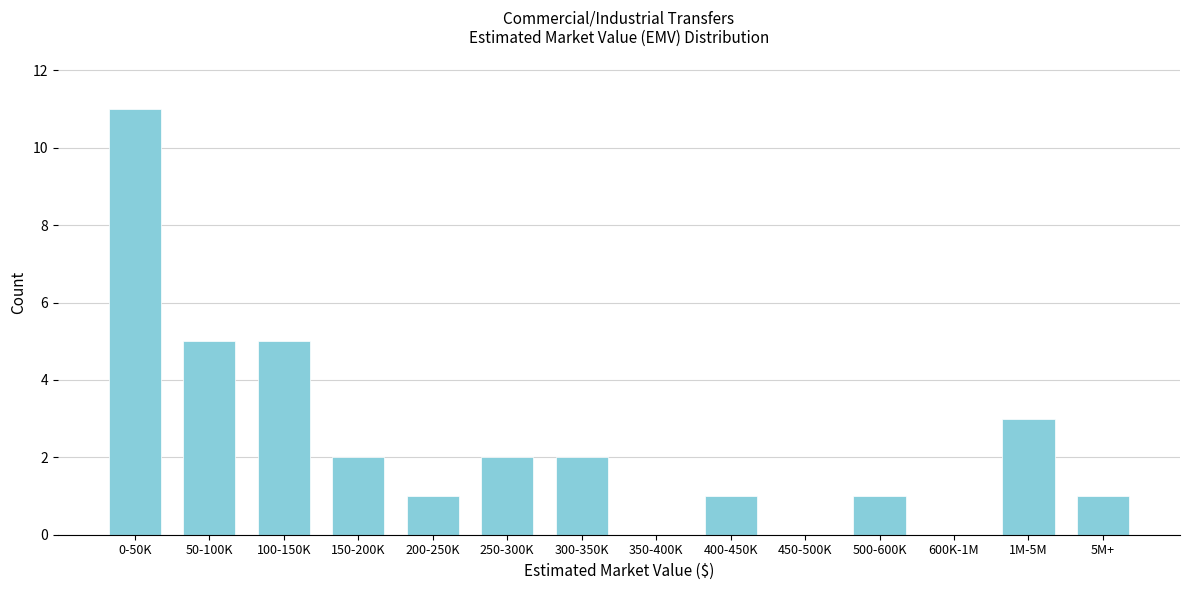

Reading left to right, transcribe all the data shown in this chart.

0-50K=11	50-100K=5	100-150K=5	150-200K=2	200-250K=1	250-300K=2	300-350K=2	350-400K=0	400-450K=1	450-500K=0	500-600K=1	600K-1M=0	1M-5M=3	5M+=1